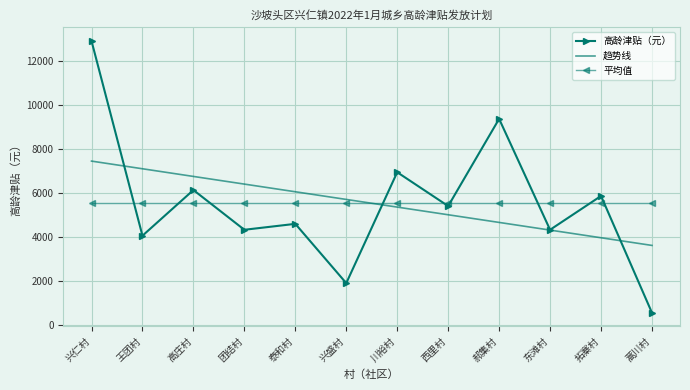

What value does the 趋势线 series have at 拓寨村?

3956.7